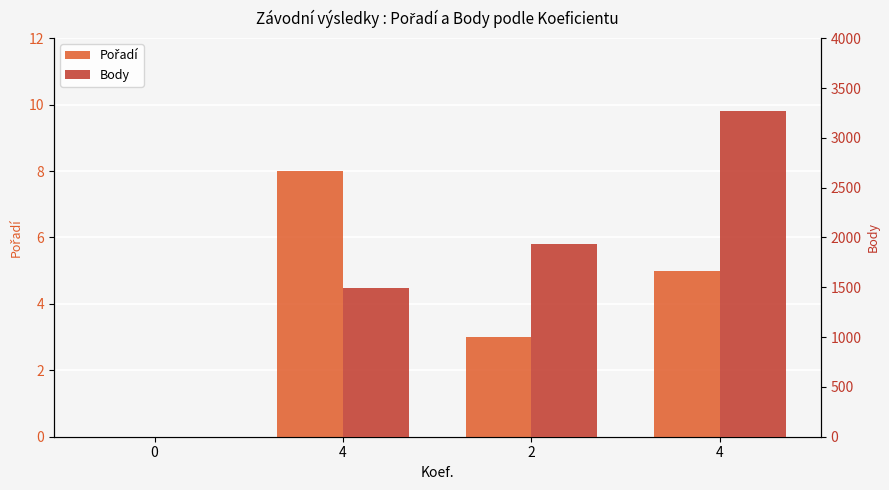

Rank the series at 2 from highest to lowest value.

Body, Pořadí